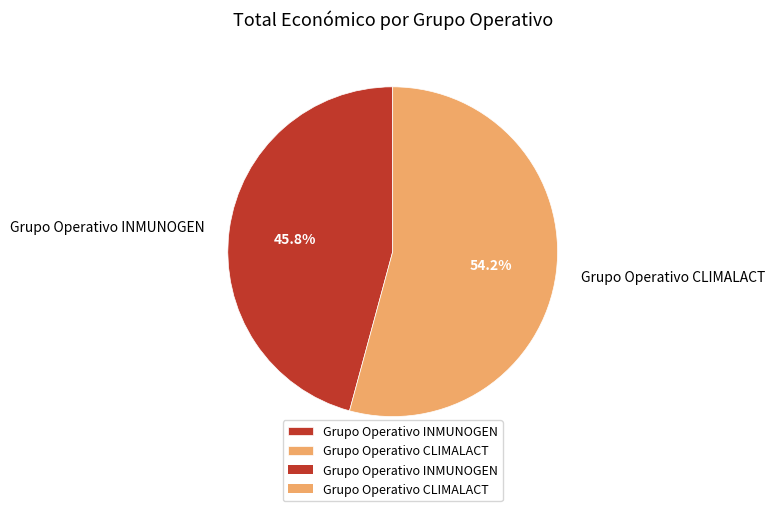

To the nearest percent, what is the average slice percentage?

50%